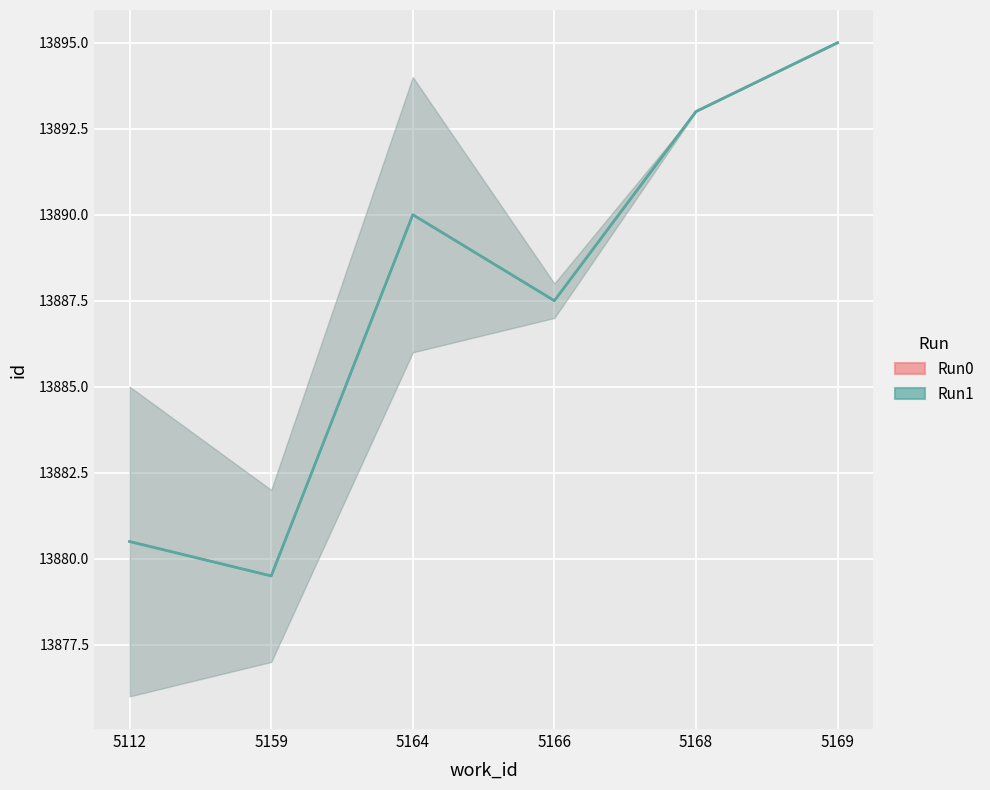

What is the difference between the second highest and minimum values?

18